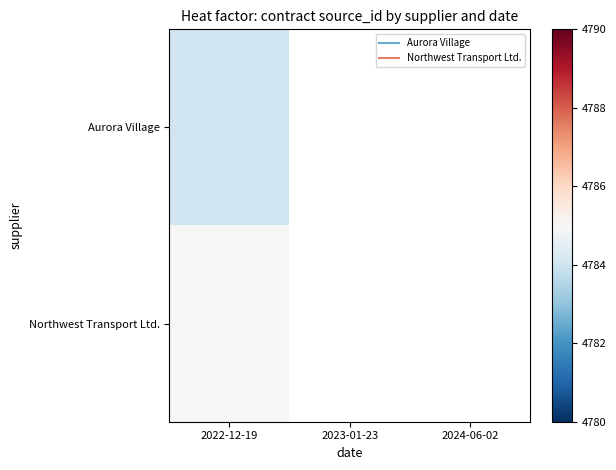

At which label is Aurora Village closest to 4784?

2022-12-19